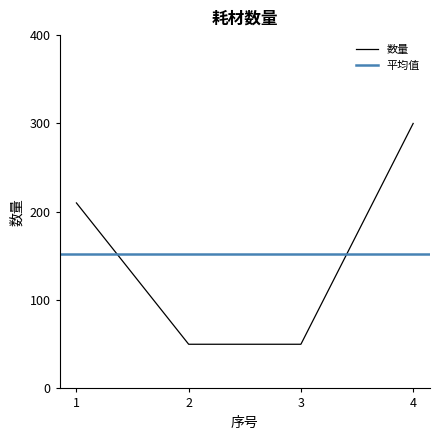

What is the difference between the maximum and minimum values?

250